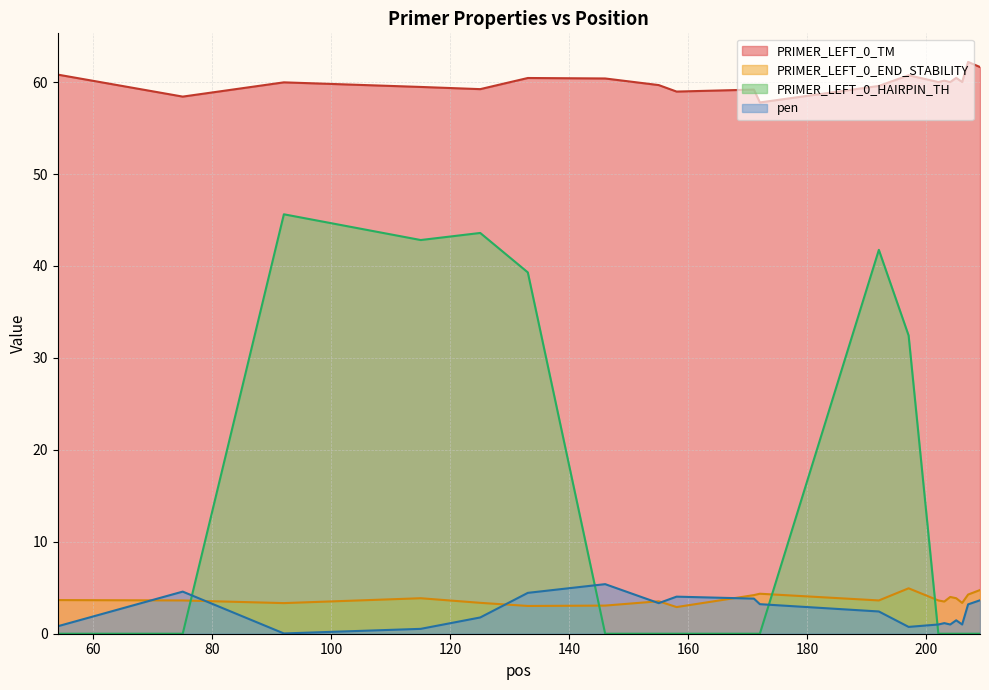

What is the difference between the second highest and second lowest values in the PRIMER_LEFT_0_END_STABILITY series?

1.7